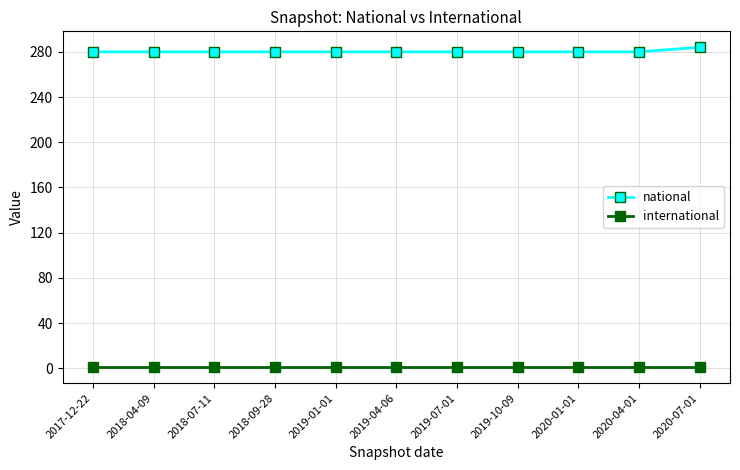

What is the maximum value shown in the chart?

284